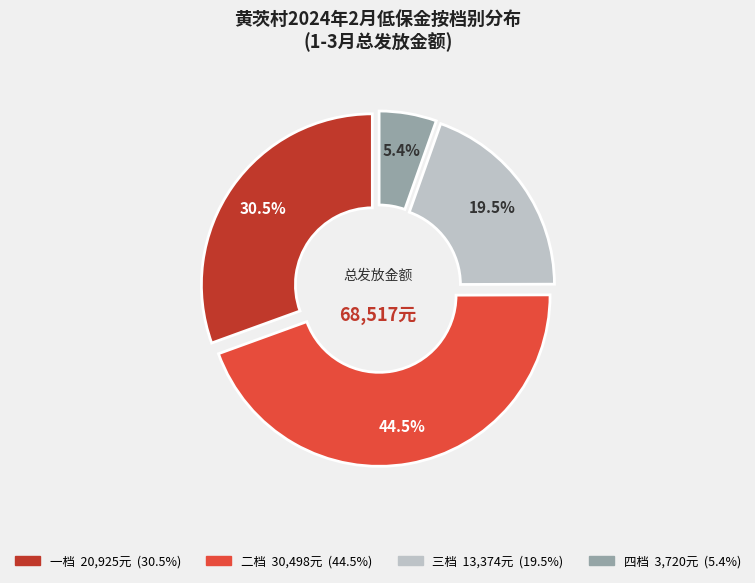

Rank the categories by value from lowest to highest.

四档, 三档, 一档, 二档